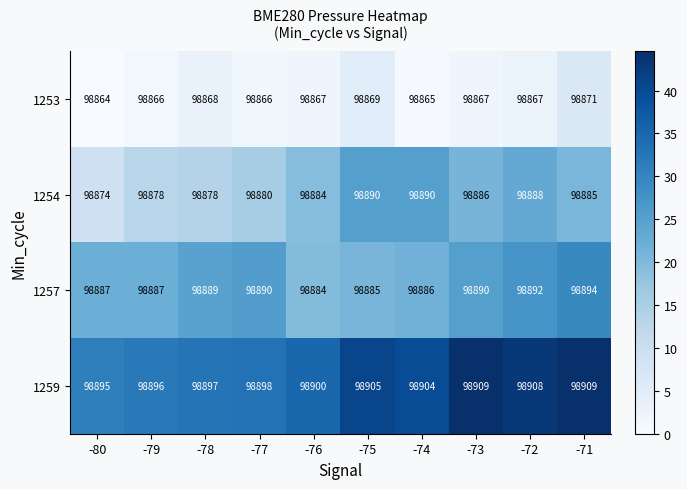

Between -80 and -75, which series saw the biggest shift?

1254